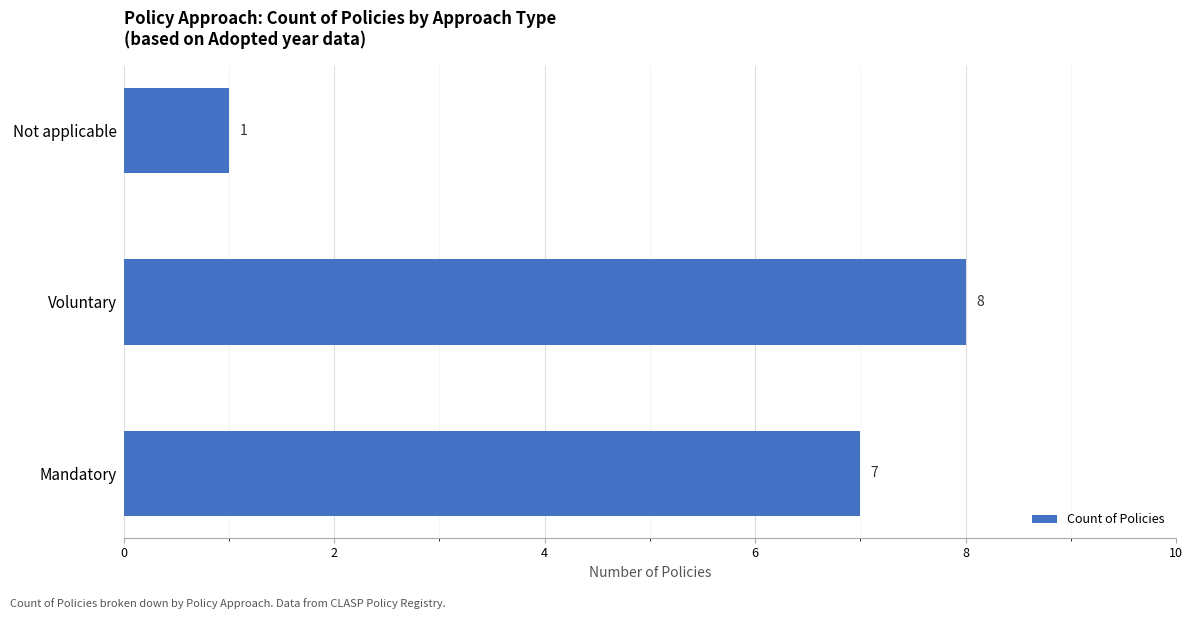

How many values are below 7?

1